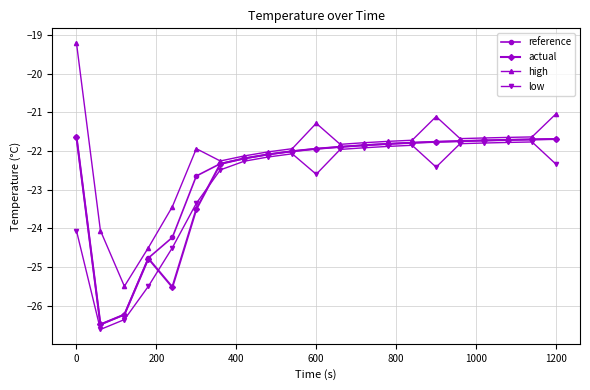

How many values in the high series exceed -21?

1